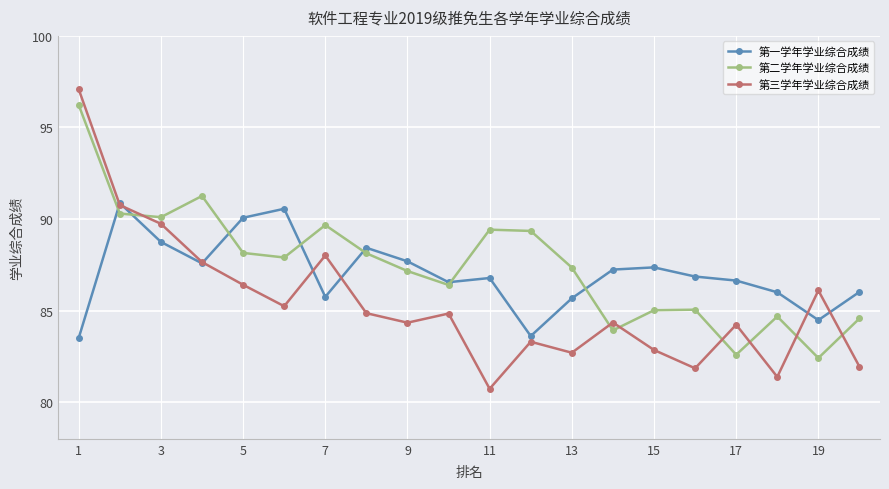

What is the maximum value shown in the chart?

97.1